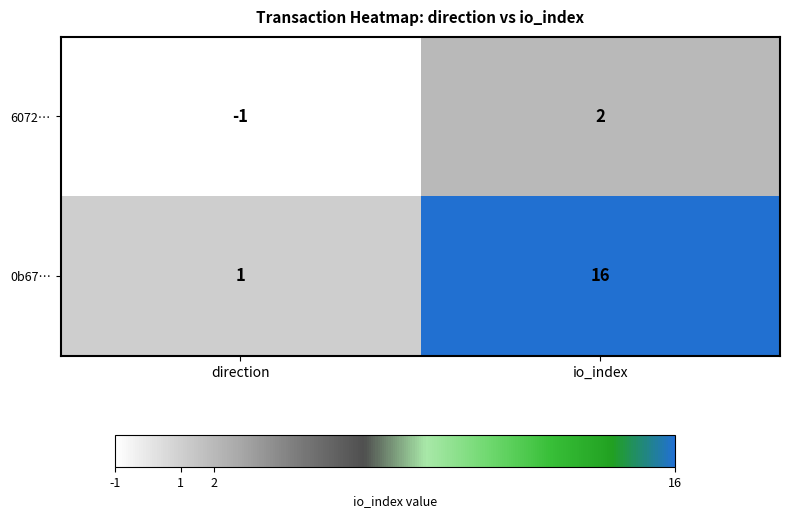

At which category is the sum across all series the highest?

io_index